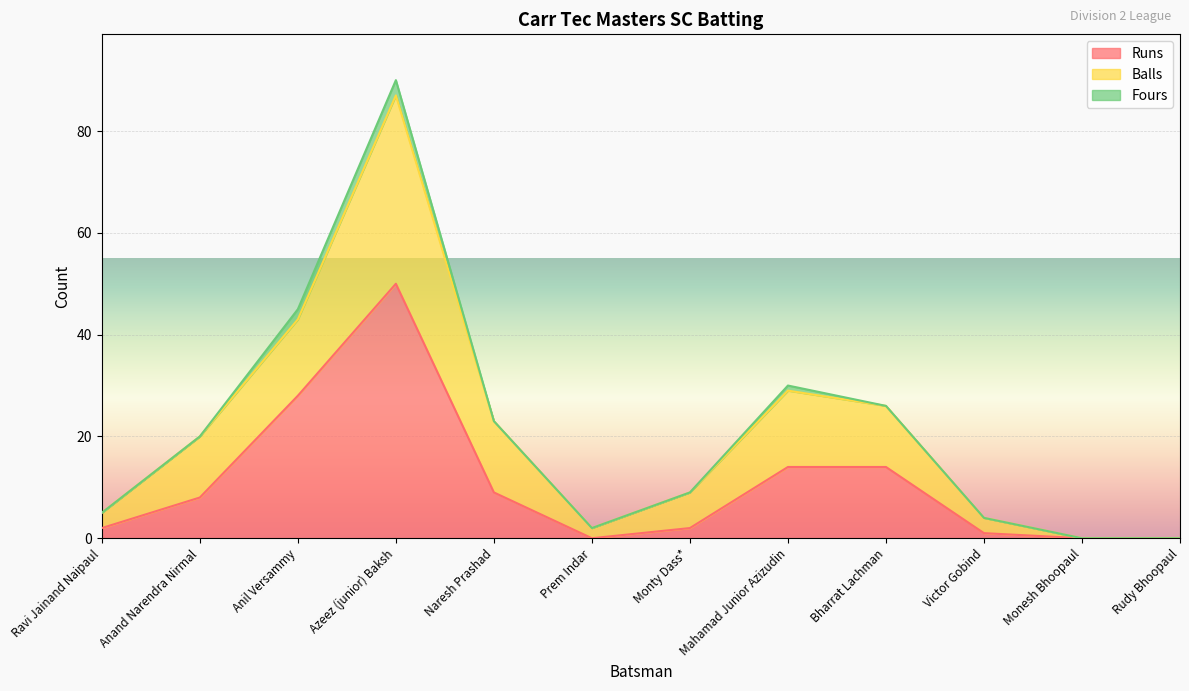

Is the value of Runs at Naresh Prashad greater than the value of Balls at Monesh Bhoopaul?

Yes